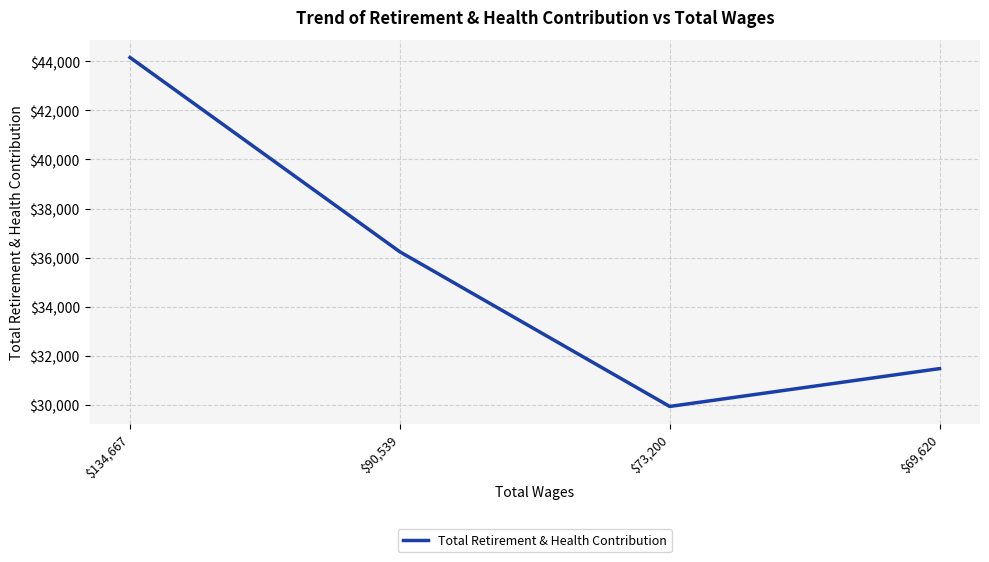

How many interior local valleys (lower than both neighbors) does the data have?

1